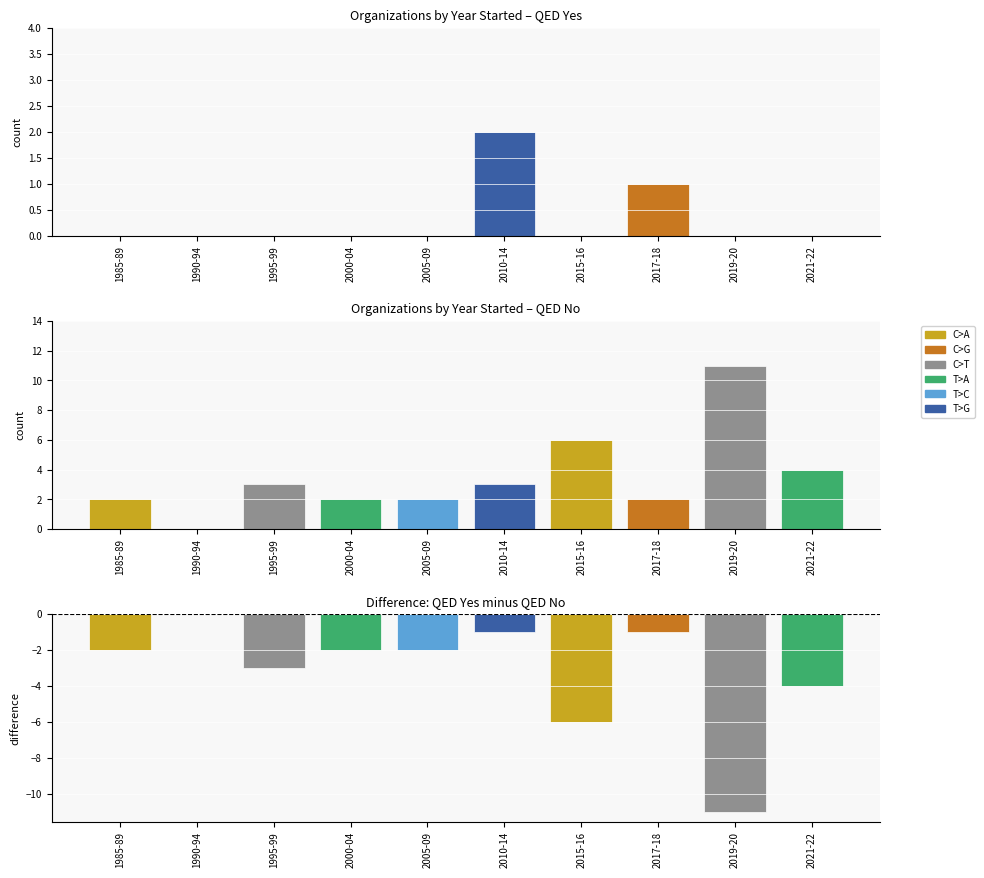

How many data points in Difference (Yes - No) are above -2?

3